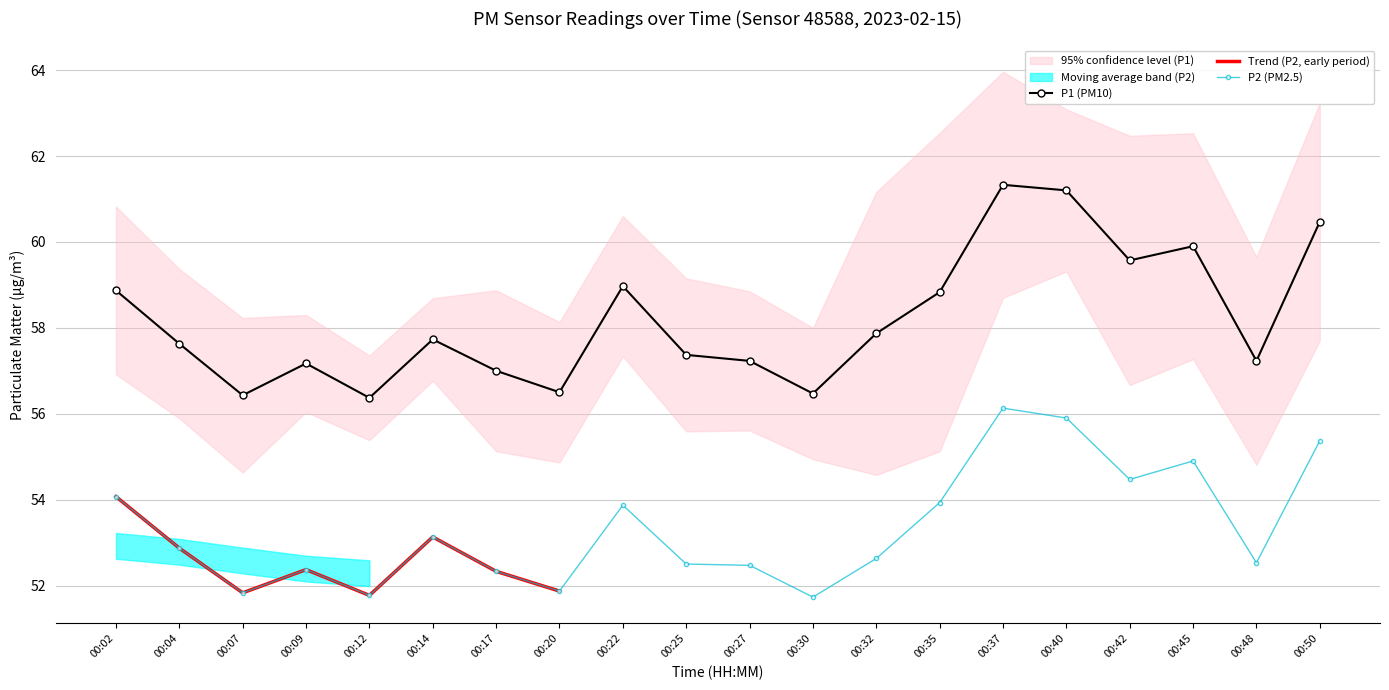

Rank the series by their maximum value, from highest to lowest.

P1, P2